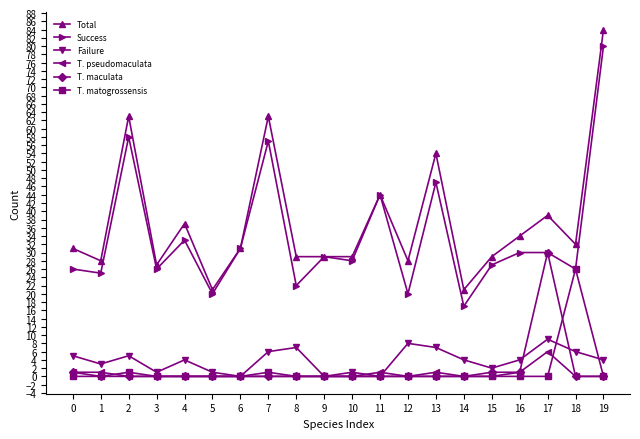

Reading left to right, what are all the values shown in this chart?

Total: 0=31	1=28	2=63	3=27	4=37	5=21	6=31	7=63	8=29	9=29	10=29	11=44	12=28	13=54	14=21	15=29	16=34	17=39	18=32	19=84
Success: 0=26	1=25	2=58	3=26	4=33	5=20	6=31	7=57	8=22	9=29	10=28	11=44	12=20	13=47	14=17	15=27	16=30	17=30	18=26	19=80
Failure: 0=5	1=3	2=5	3=1	4=4	5=1	6=0	7=6	8=7	9=0	10=1	11=0	12=8	13=7	14=4	15=2	16=4	17=9	18=6	19=4
T. pseudomaculata: 0=1	1=1	2=0	3=0	4=0	5=0	6=0	7=0	8=0	9=0	10=0	11=1	12=0	13=1	14=0	15=0	16=1	17=6	18=0	19=0
T. maculata: 0=1	1=0	2=0	3=0	4=0	5=0	6=0	7=0	8=0	9=0	10=0	11=0	12=0	13=0	14=0	15=1	16=1	17=30	18=0	19=0
T. matogrossensis: 0=0	1=0	2=1	3=0	4=0	5=0	6=0	7=1	8=0	9=0	10=0	11=0	12=0	13=0	14=0	15=0	16=0	17=0	18=26	19=0